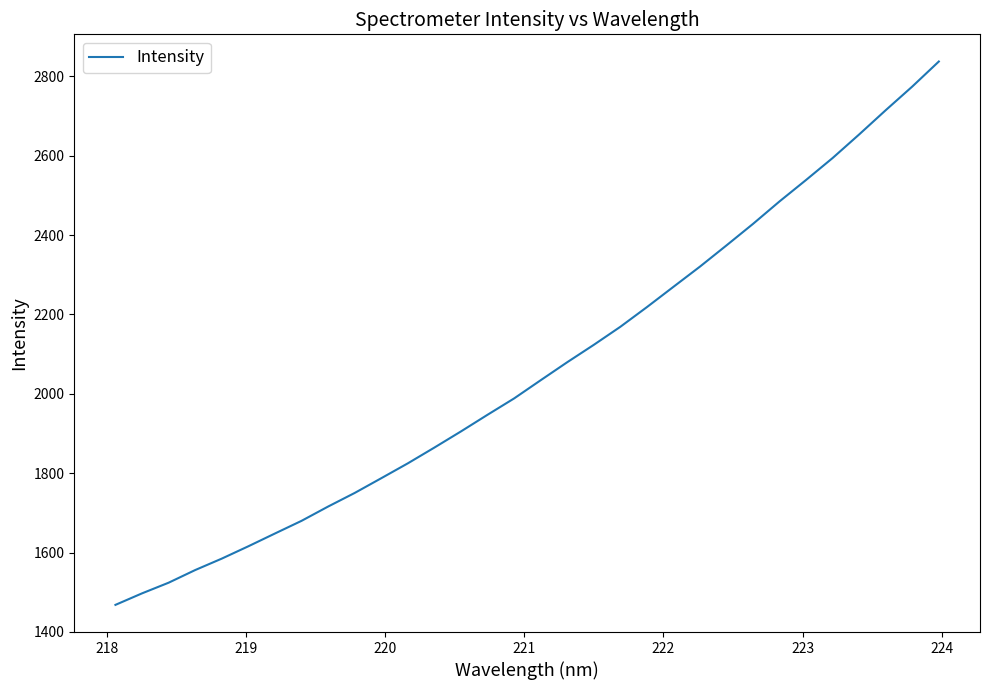

What is the minimum value shown in the chart?

1468.1